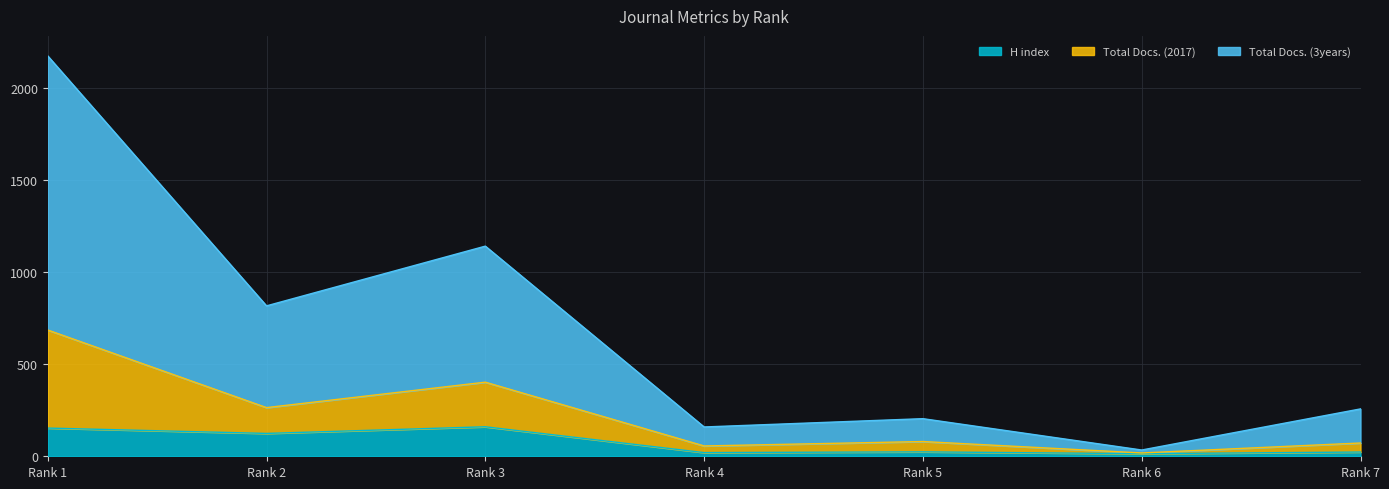

Is the value of Total Docs. (2017) at Rank 6 greater than the value of Total Docs. (3years) at Rank 2?

No